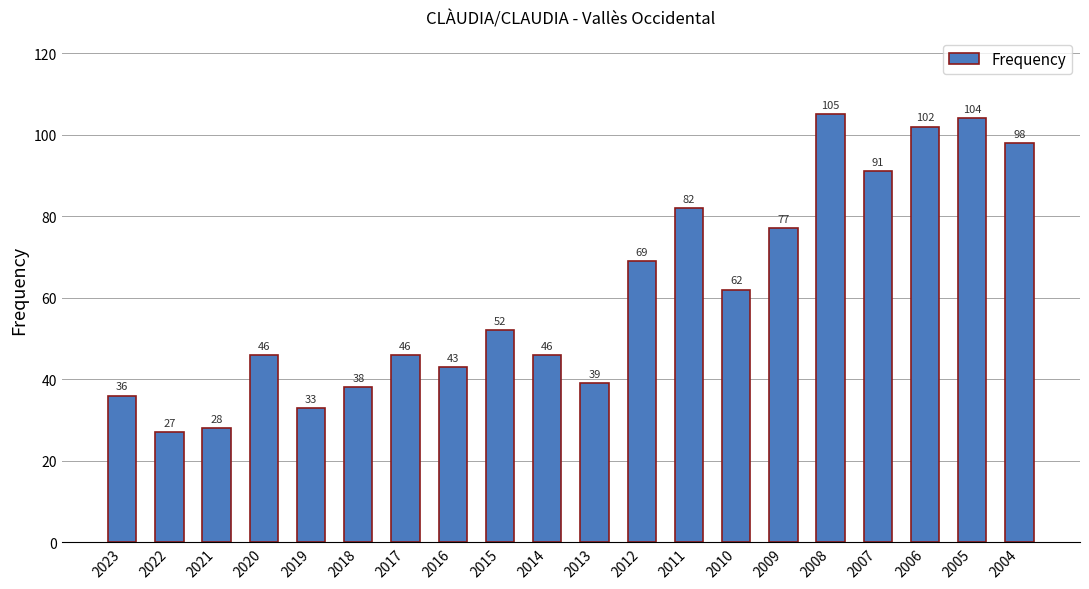

What is the value of the 15th bar from the left?

77